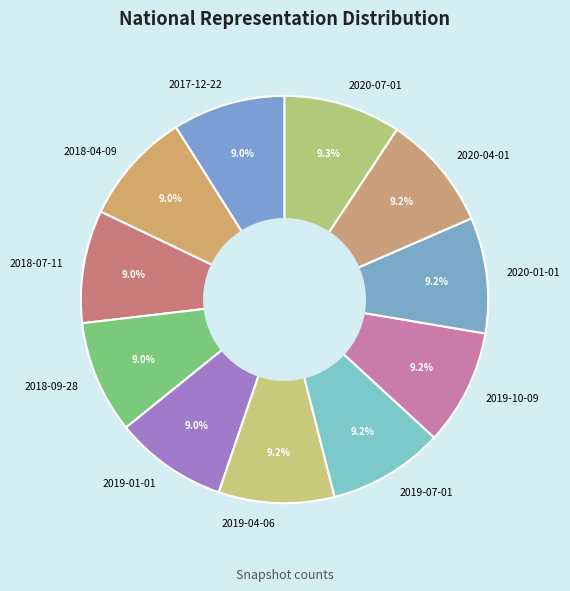

What is the ratio of the value at 2019-10-09 to the value at 2020-07-01?

1.0